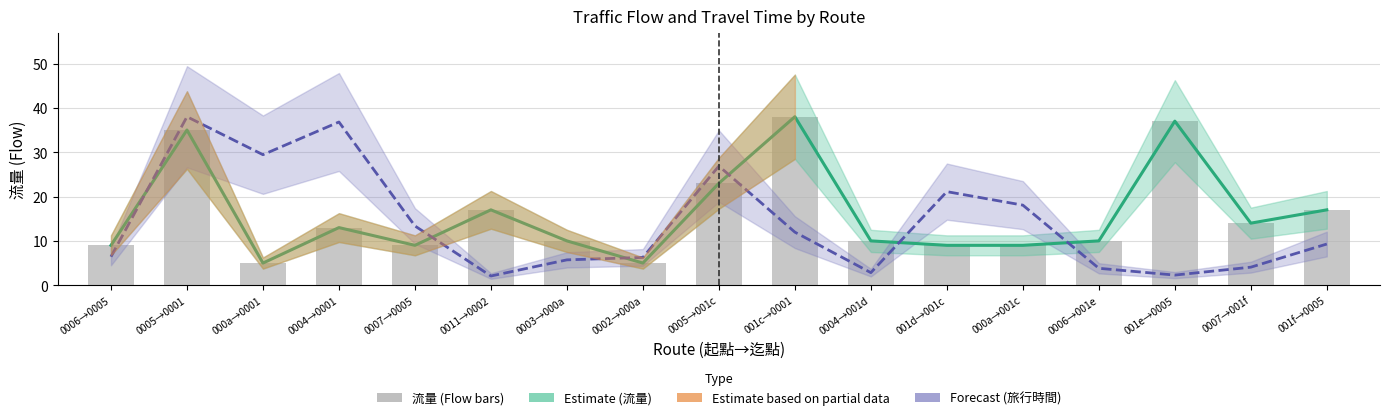

What value does the 旅行時間 Forecast series have at 001e→0005?

2.3